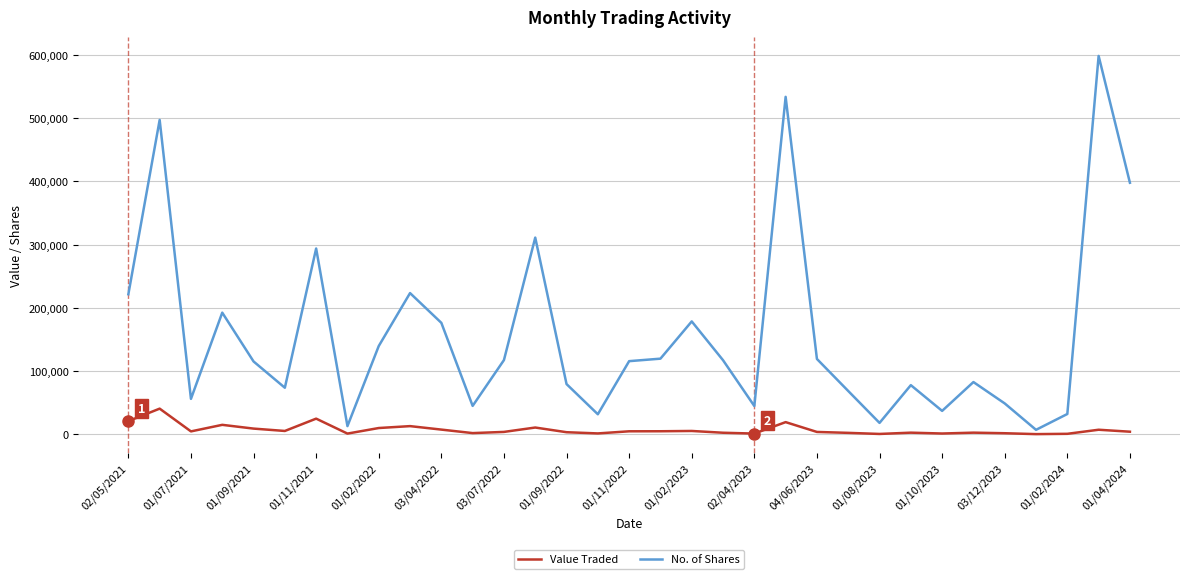

Is this an area chart (filled region under the line)?

No